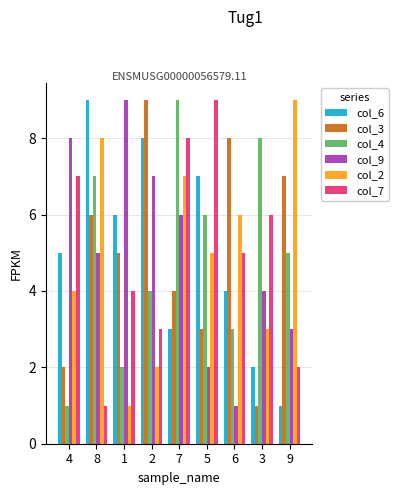

Is it true that col_4 equals 12 at 7?

False